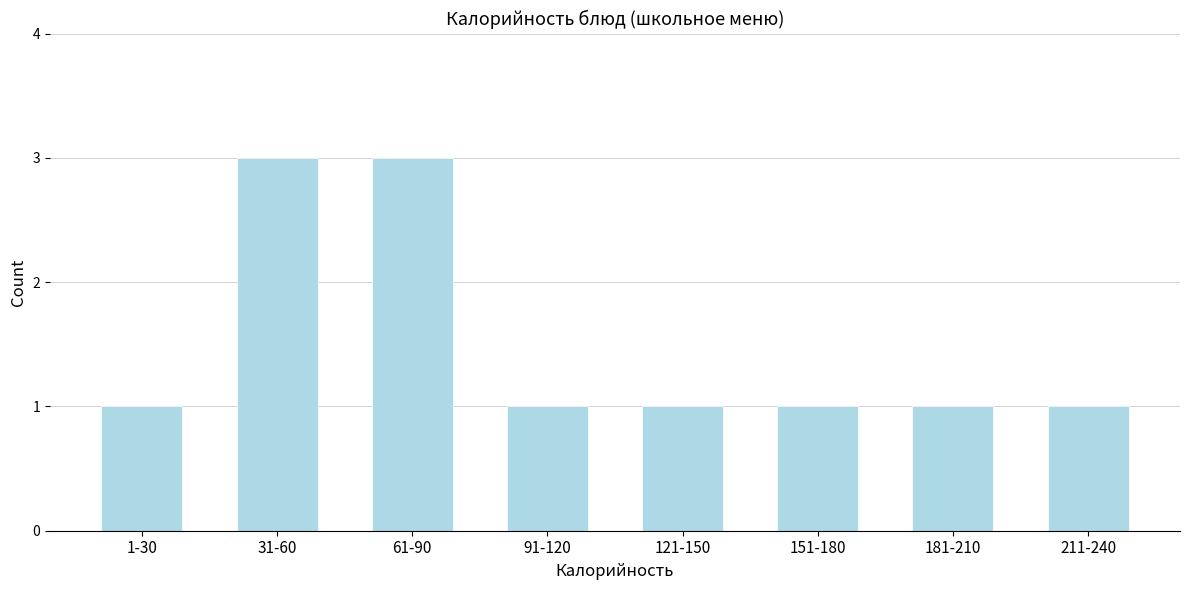

Reading left to right, transcribe all the data shown in this chart.

1-30=1	31-60=3	61-90=3	91-120=1	121-150=1	151-180=1	181-210=1	211-240=1